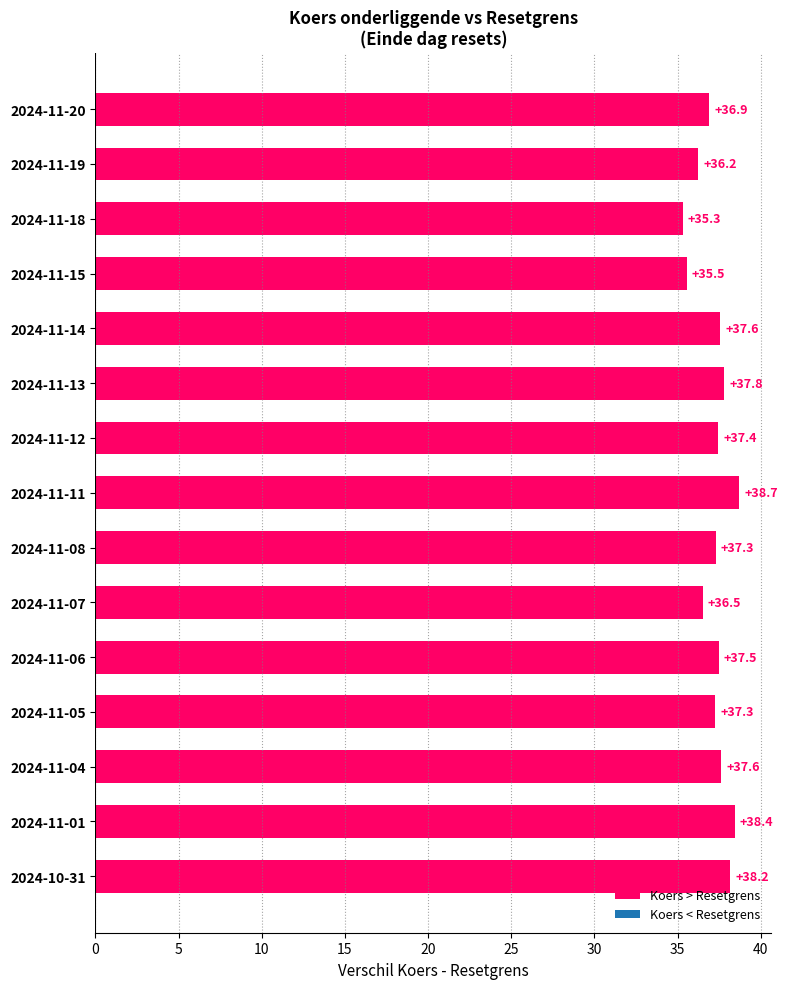

True or false: the data shows 63.3 at 2024-11-07.

False